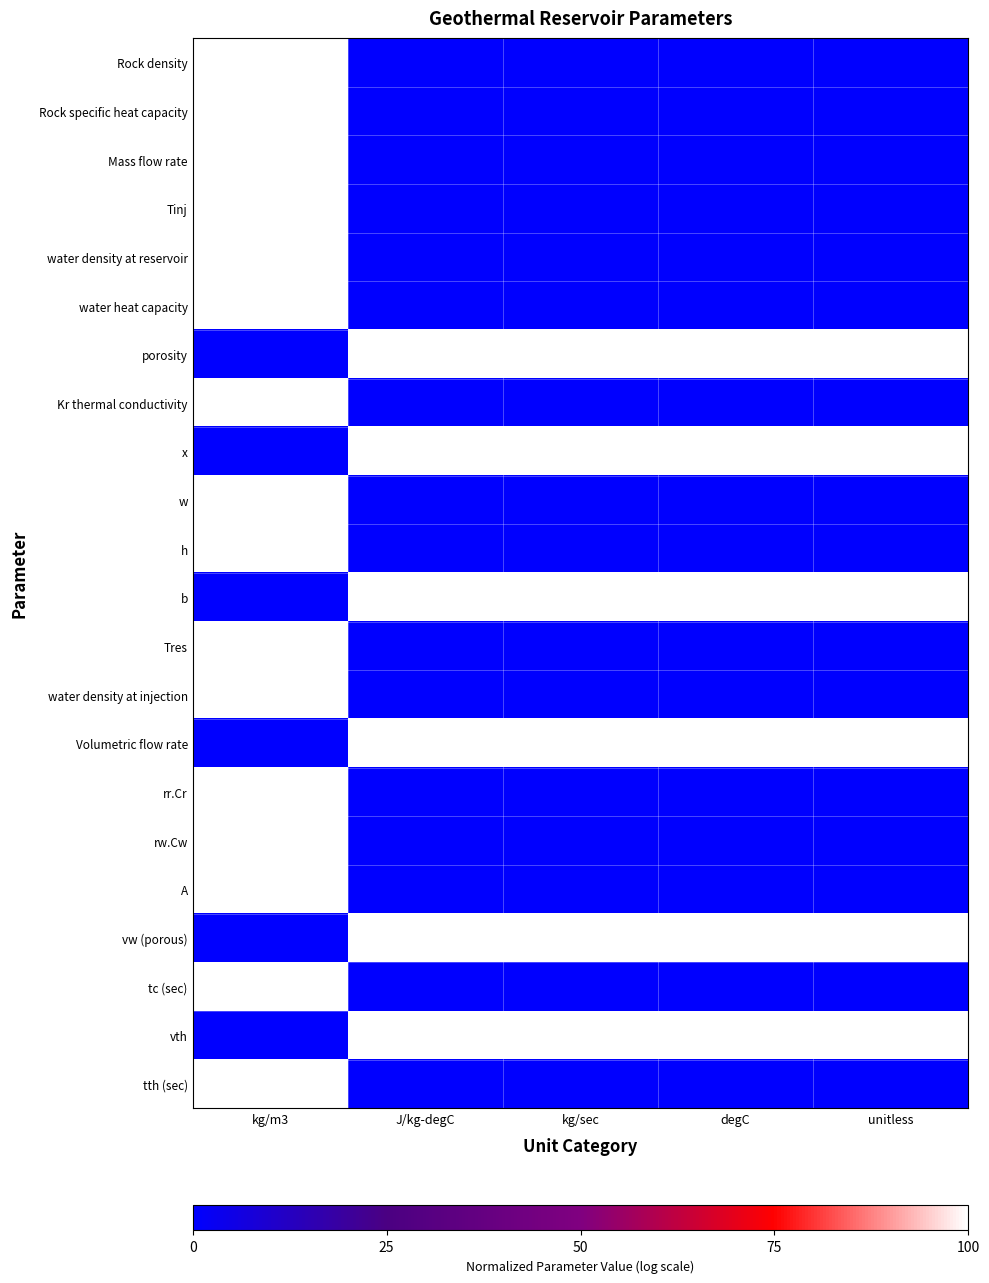

How many distinct data groups are displayed?

22